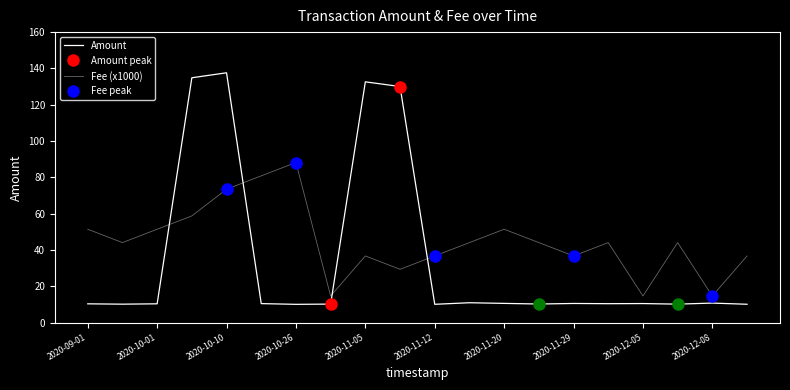

Where is Fee (x1000) nearest to the value 51?

2020-09-01